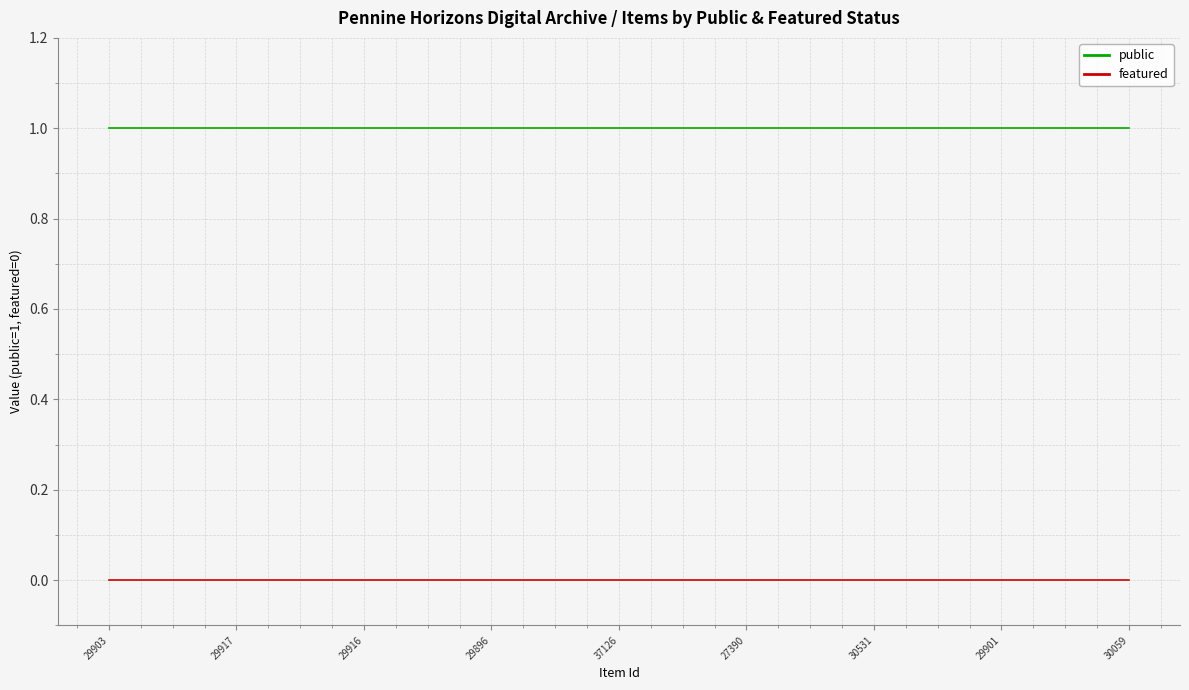

Which series has the largest total across all categories?

public